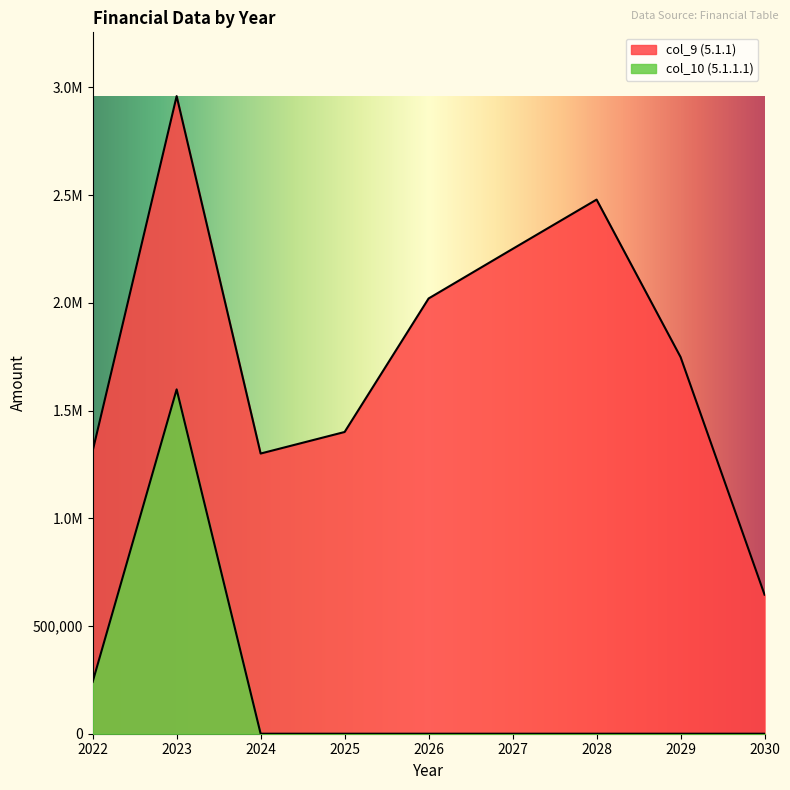

Which series has the largest range (max minus min)?

z tego: (5)